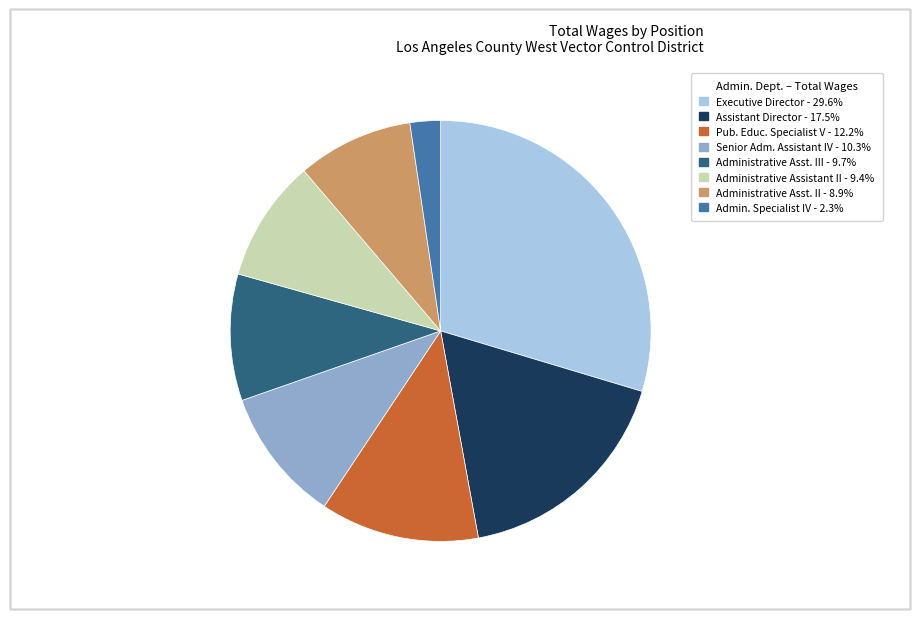

Does any single category account for the majority?

No